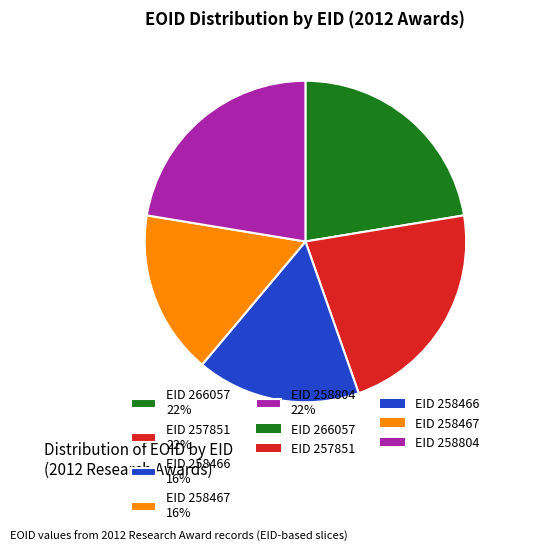

How many segments does this pie chart have?

5